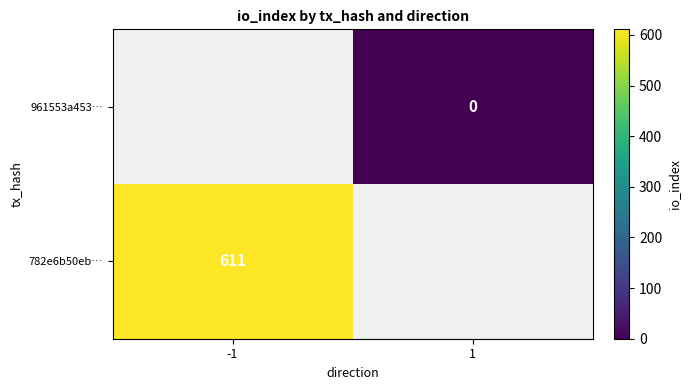

Between 1 and -1, which is larger?

-1